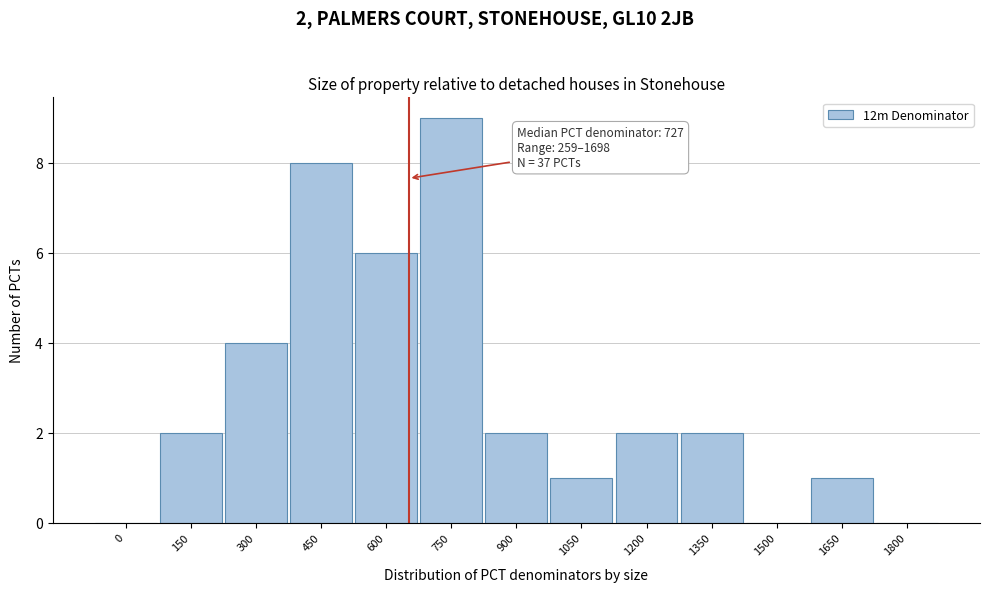

Reading right to left, list all the values displayed in this chart.

1800=0	1650=1	1500=0	1350=2	1200=2	1050=1	900=2	750=9	600=6	450=8	300=4	150=2	0=0